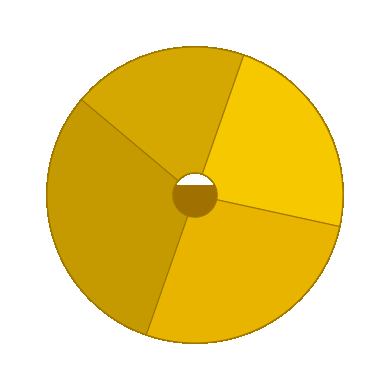

To the nearest percent, what is the difference between the largest and smallest slice percentages?

12%